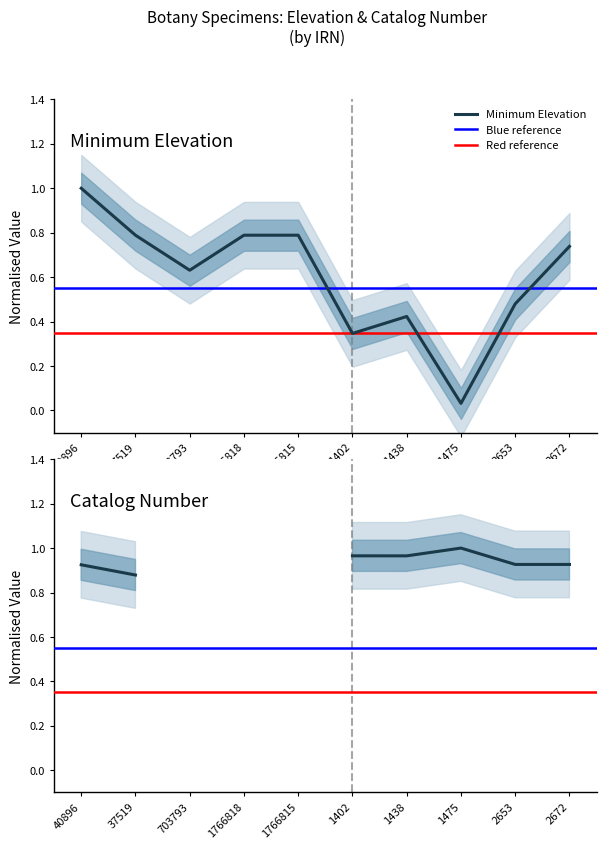

What is the change in value from 703793 to 2672?

+0.1